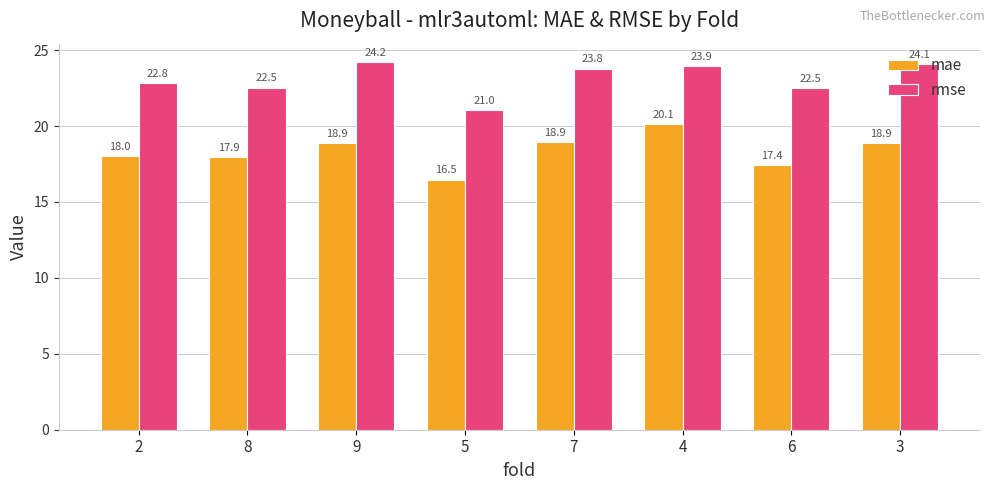

What is the minimum value shown in the chart?

16.5